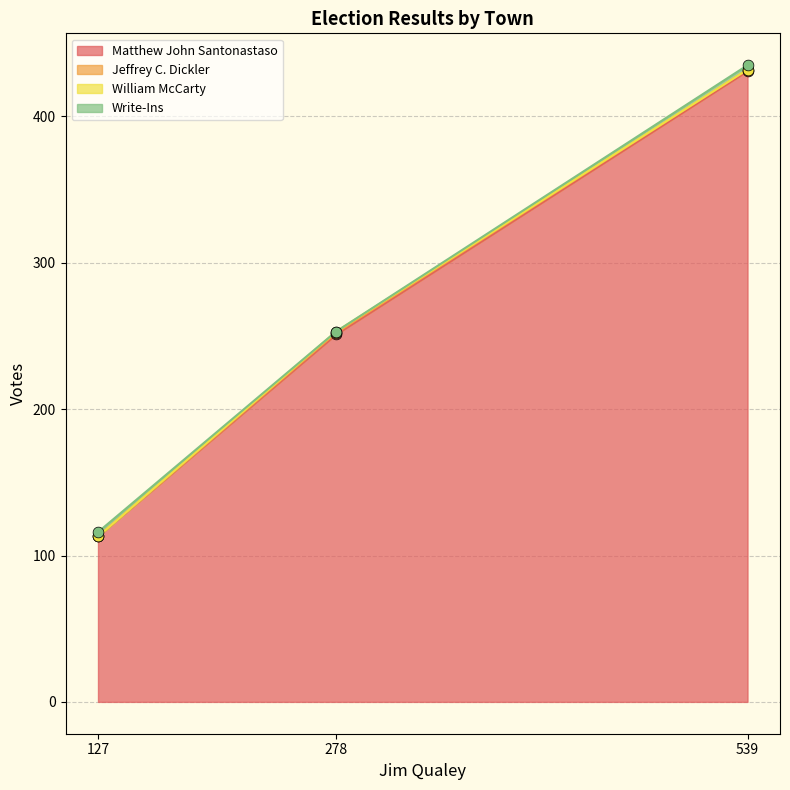

At how many categories does at least one series exceed 117?

2